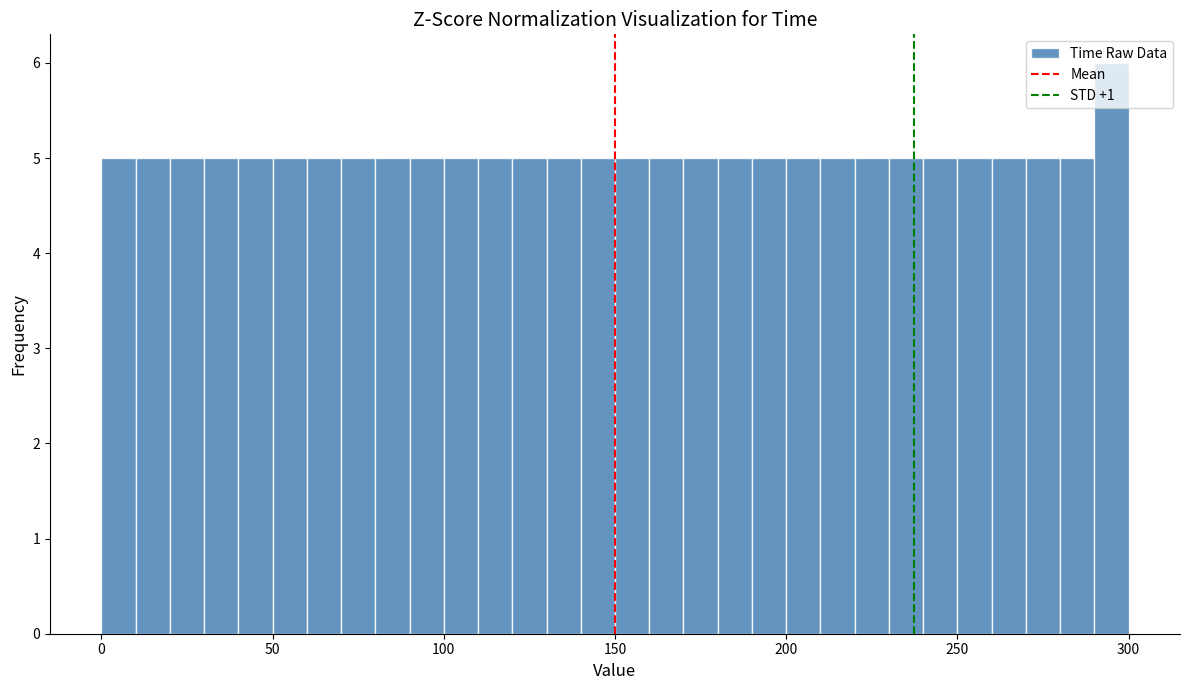

Read against the x-axis, roughly where is the centre of the tallest bar?

295